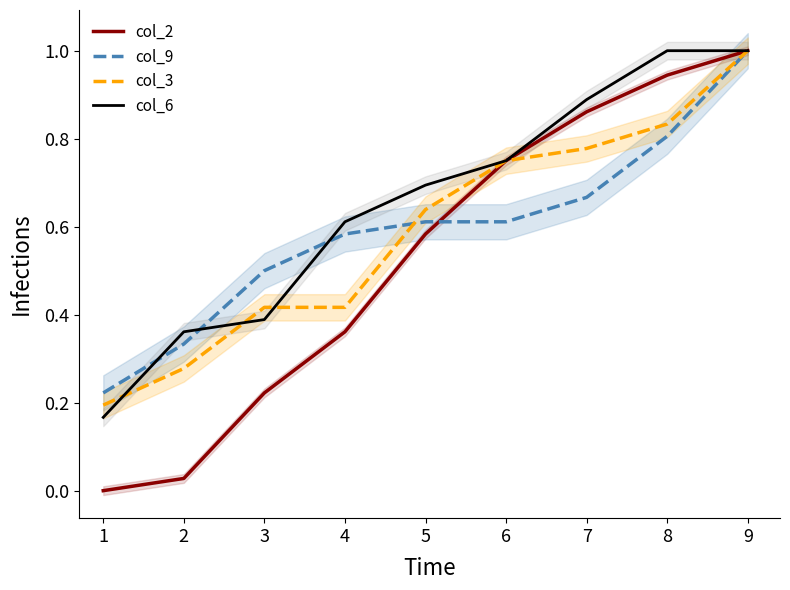

How many categories are shown in the chart?

9